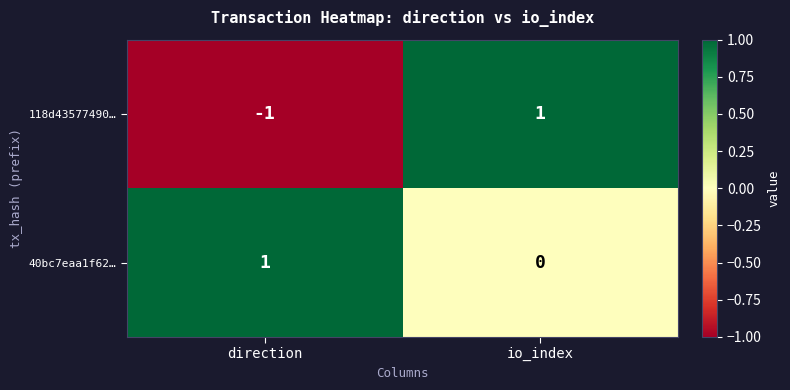

The value of 118d43577490… at io_index is 1. True or false?

True